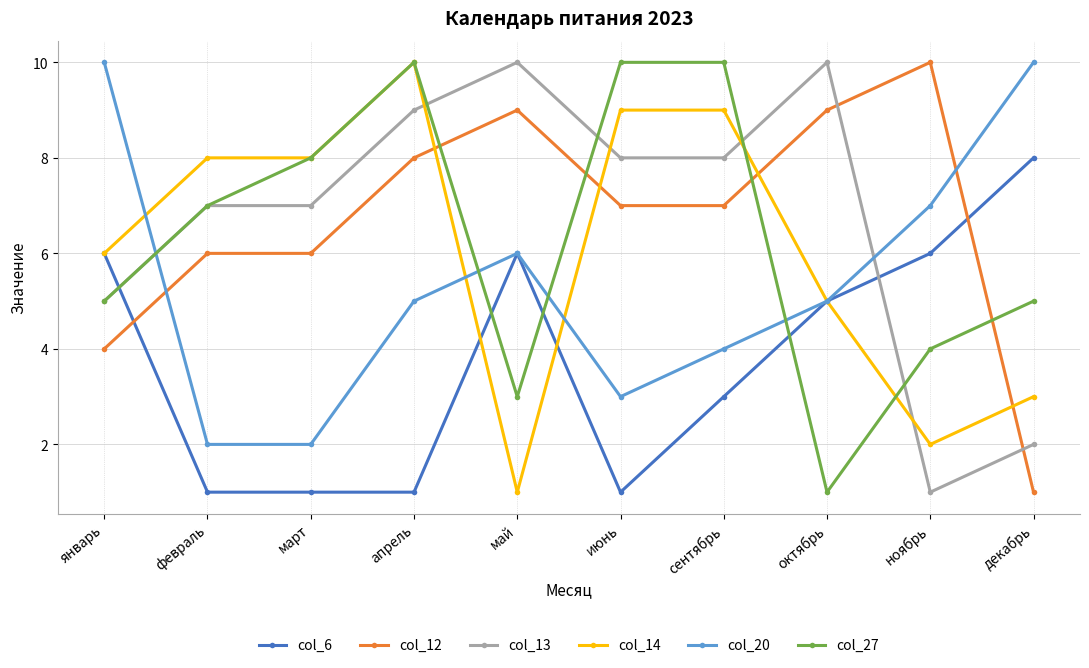

What is the sum of all col_14 values?

61